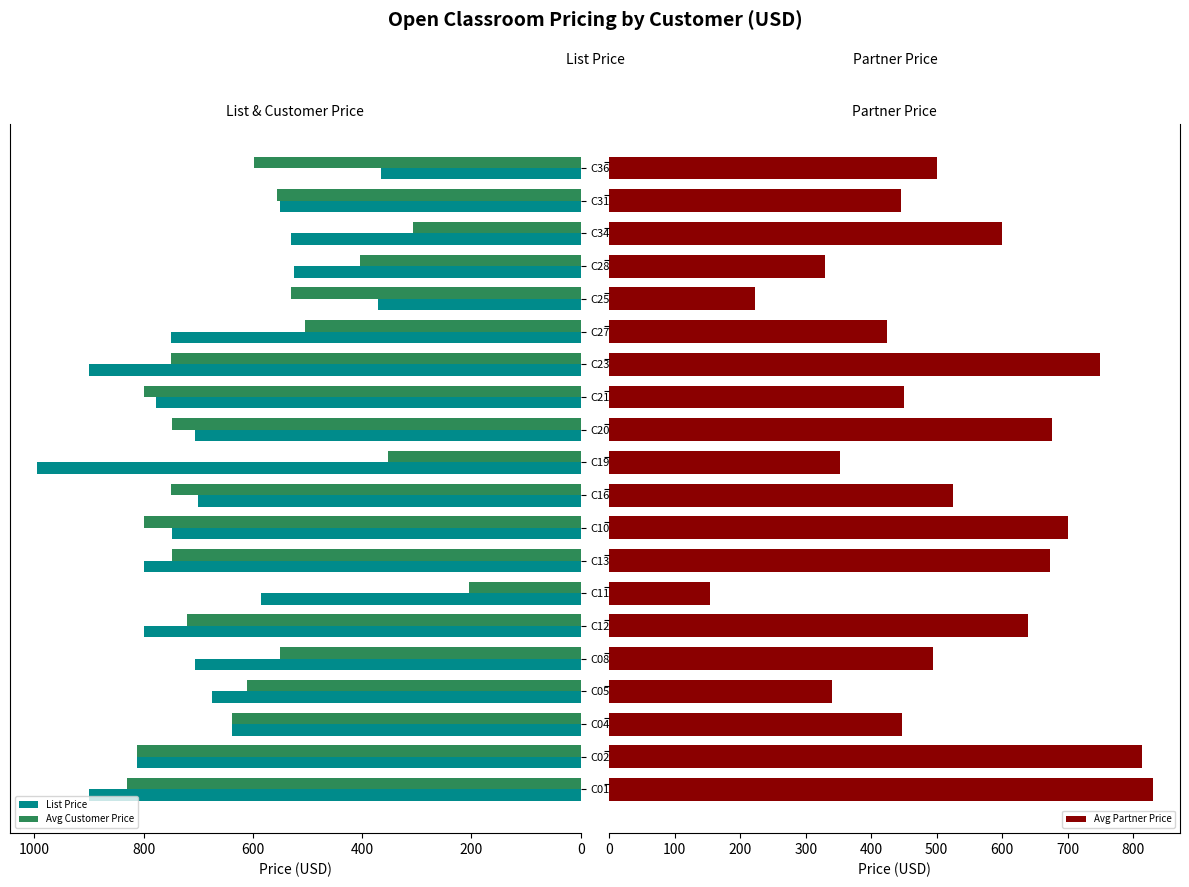

What is the highest value of the Avg Customer Price series?

830.0